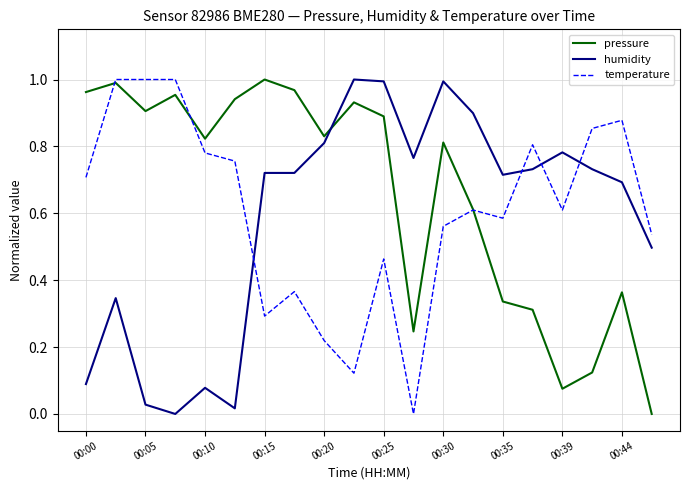

After their last crossing, which series has the higher values: pressure or temperature?

temperature